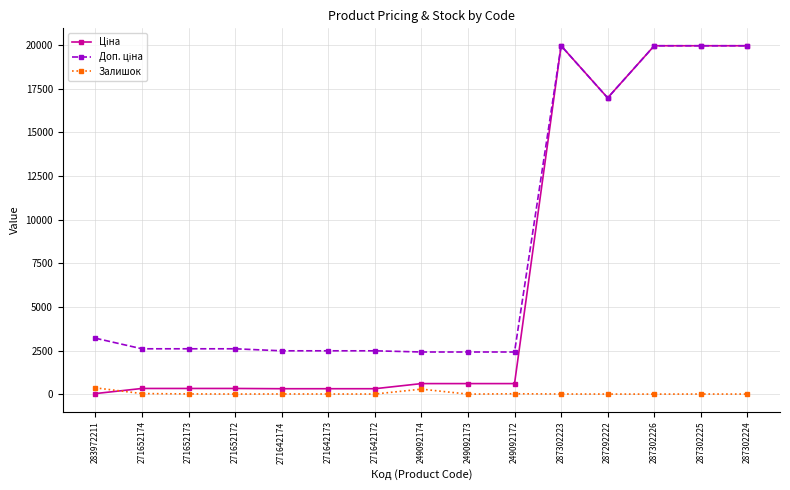

True or false: Залишок has a value of 4.0 at 287292222.

True